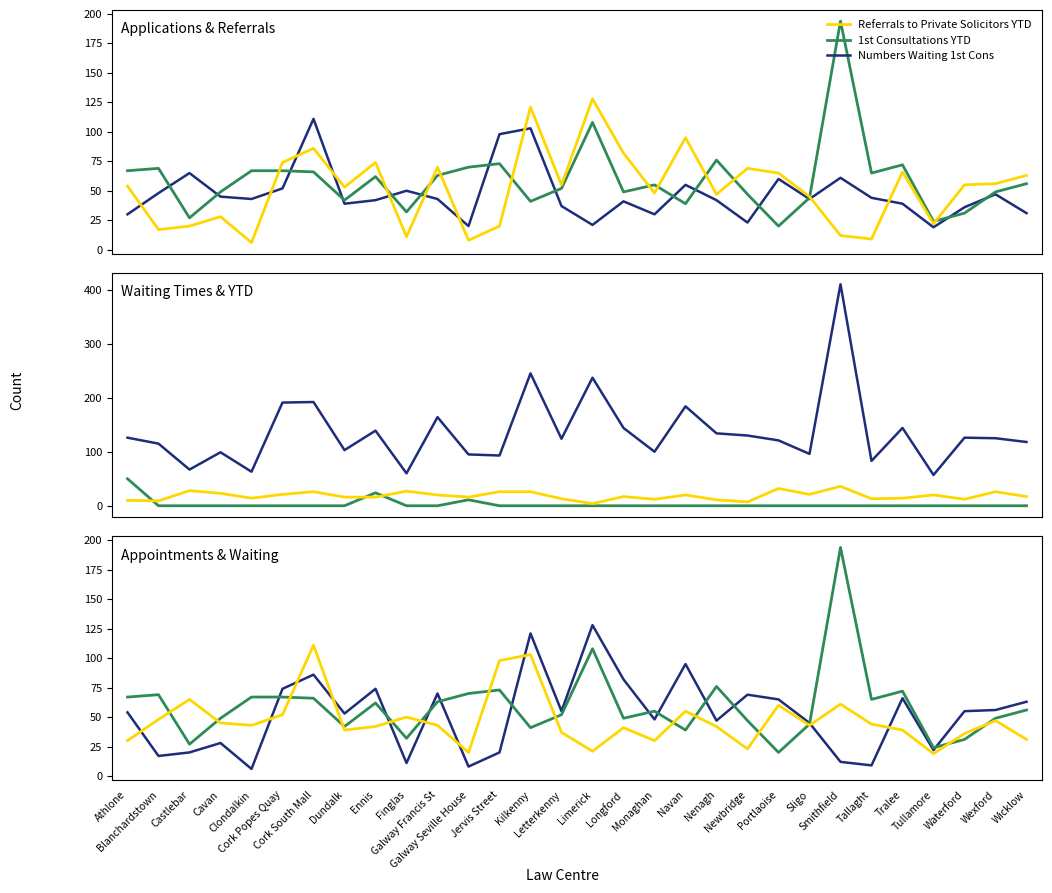

Which series changed the most between Sligo and Tullamore?

YTD Applications